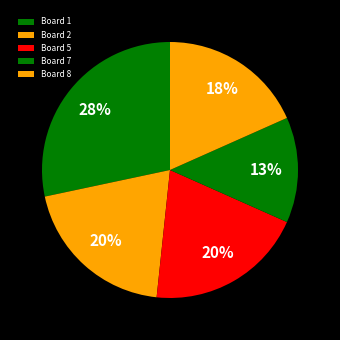

Is there a majority slice in this chart?

No